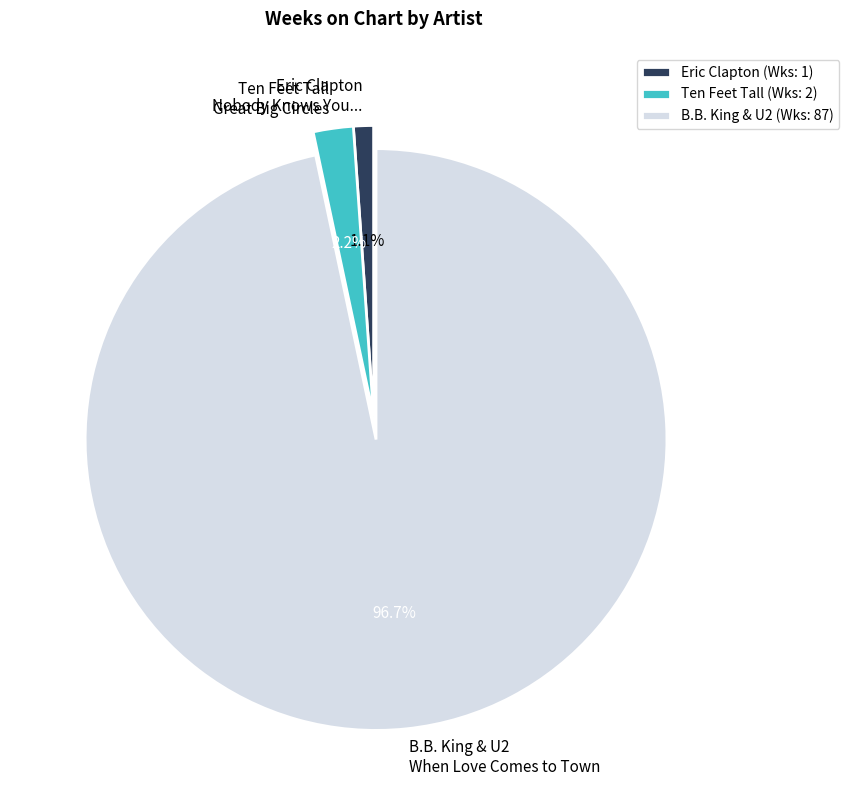

Approximately how many times larger is the value at Eric Clapton Nobody Knows You... compared to Ten Feet Tall Great Big Circles?

0.5